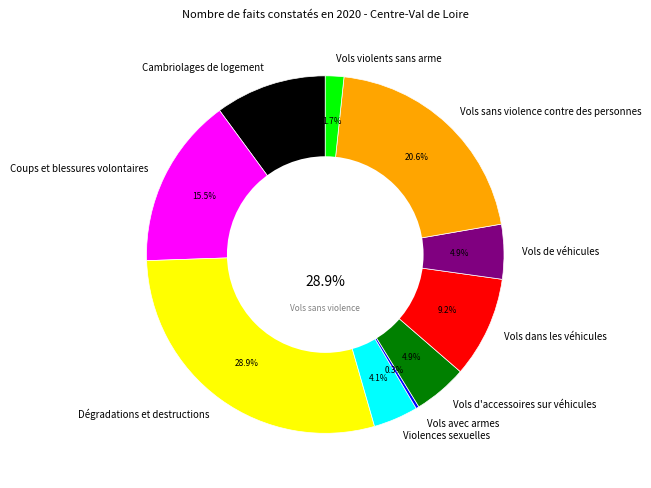

Approximately how many times larger is the value at Vols de véhicules compared to Violences sexuelles?

1.2